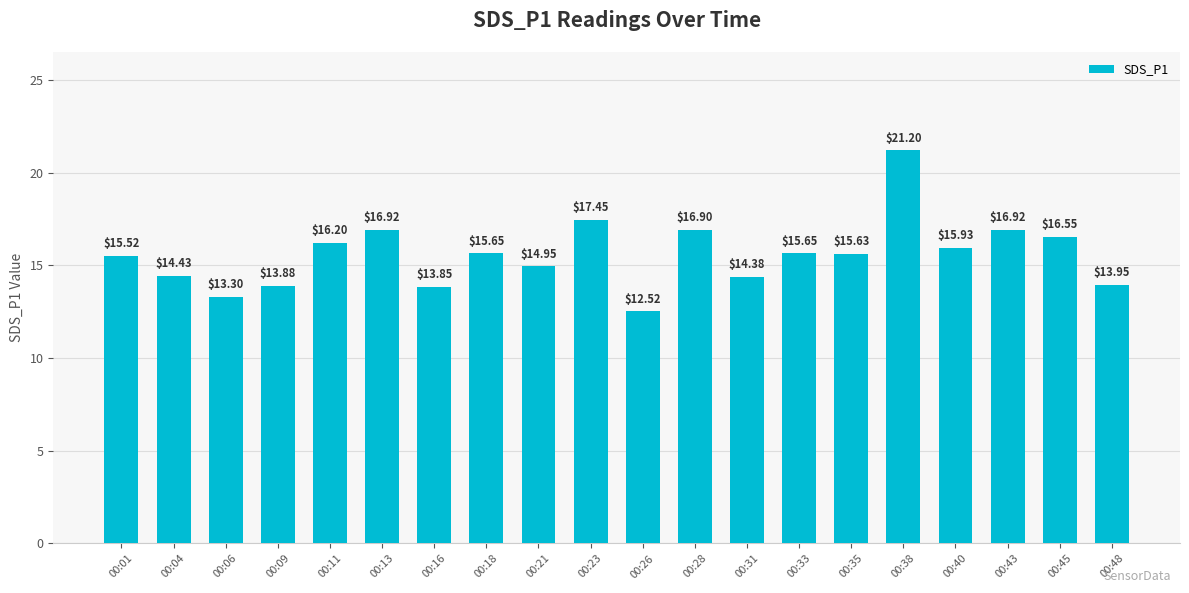

Is it true that the value at 00:06 is 18.5?

False